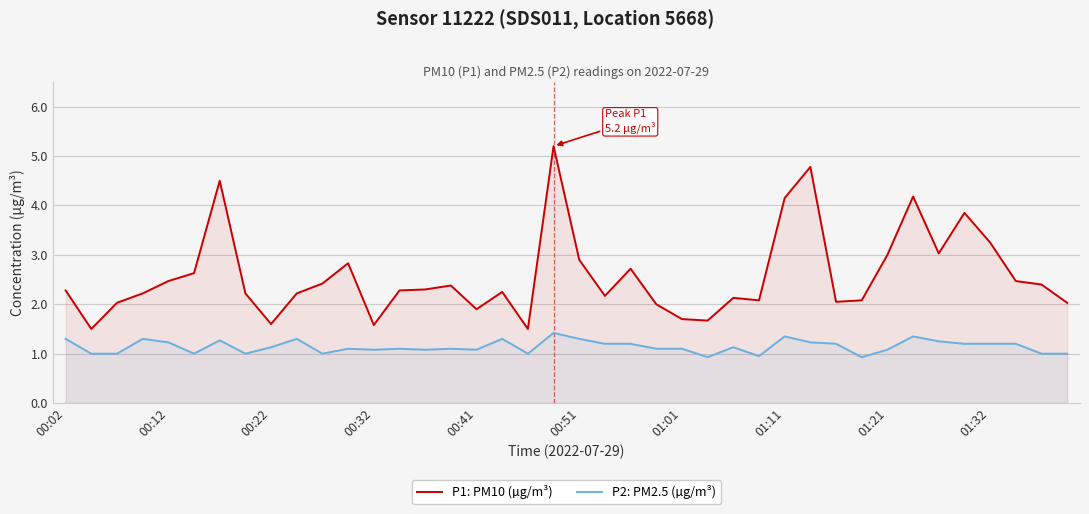

Which series has the widest spread of values?

P1: PM10 (µg/m³)